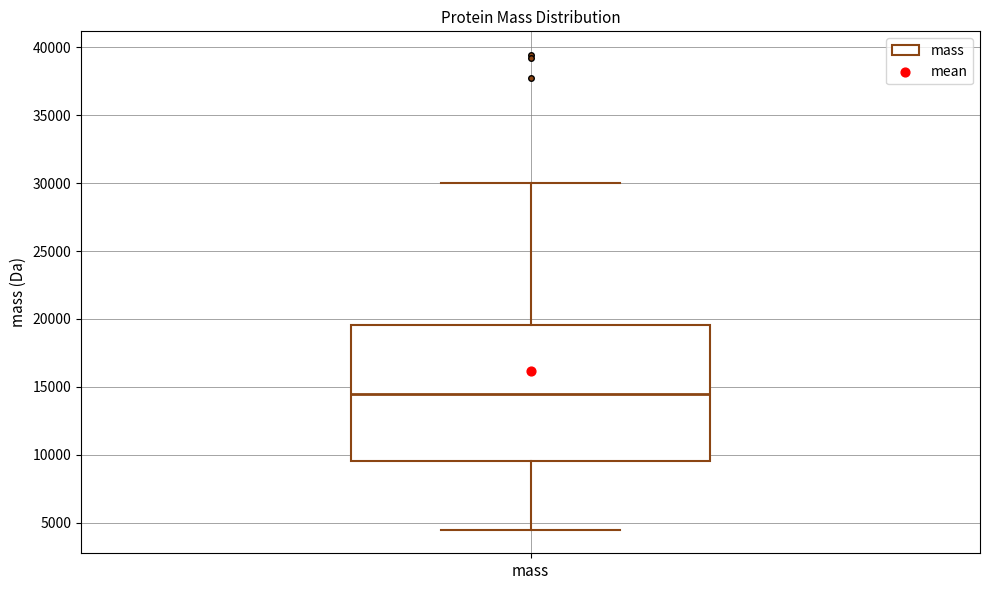

Read this box plot against the y-axis: the position of the median line, the range covered by the box, and the ends of both whiskers. The values are not printed on the chart, so give them approximately, as read against the axis.

median 14500, box 9500 to 19500, whiskers 4500 to 30000